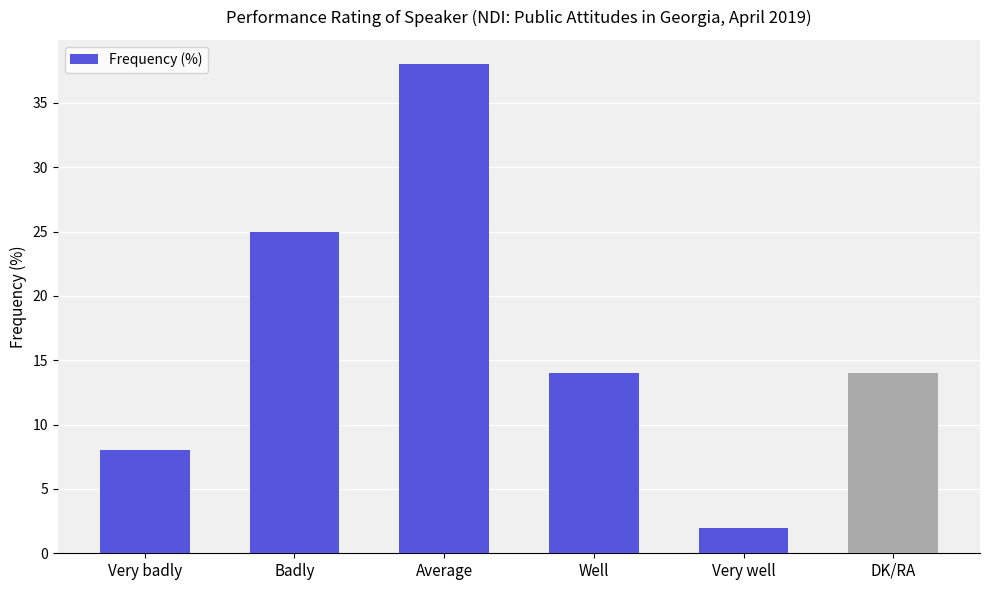

What is the ratio of the value at Very badly to the value at Average?

0.2